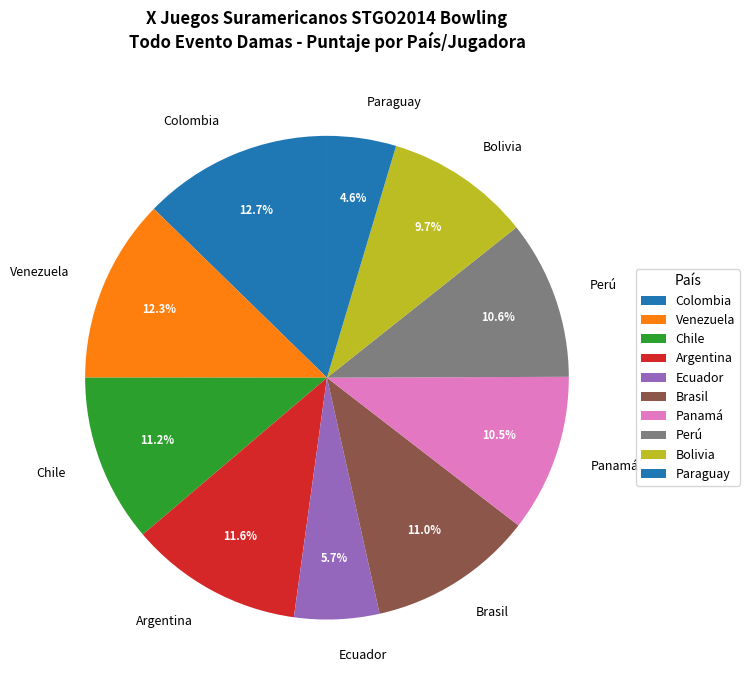

How many segments does this pie chart have?

10